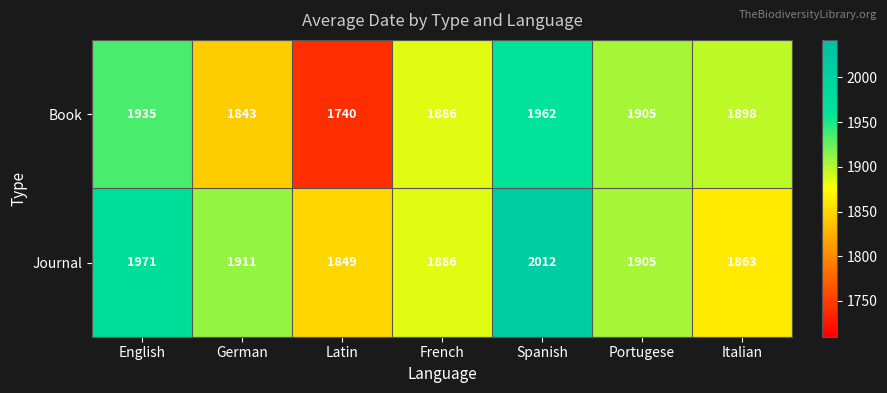

Count the number of categories in the chart.

7